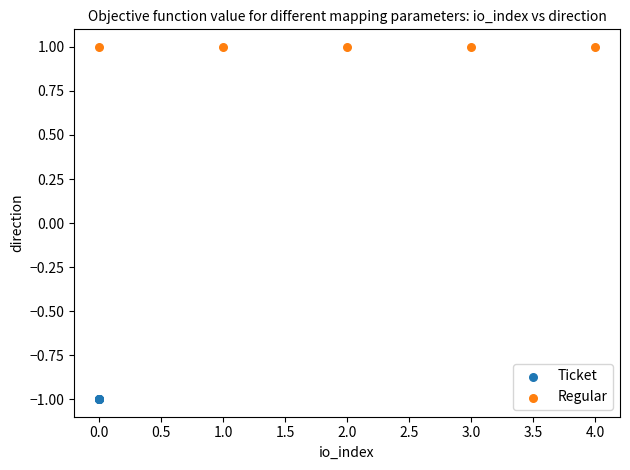

Which series contains the lowest Y value?

Ticket